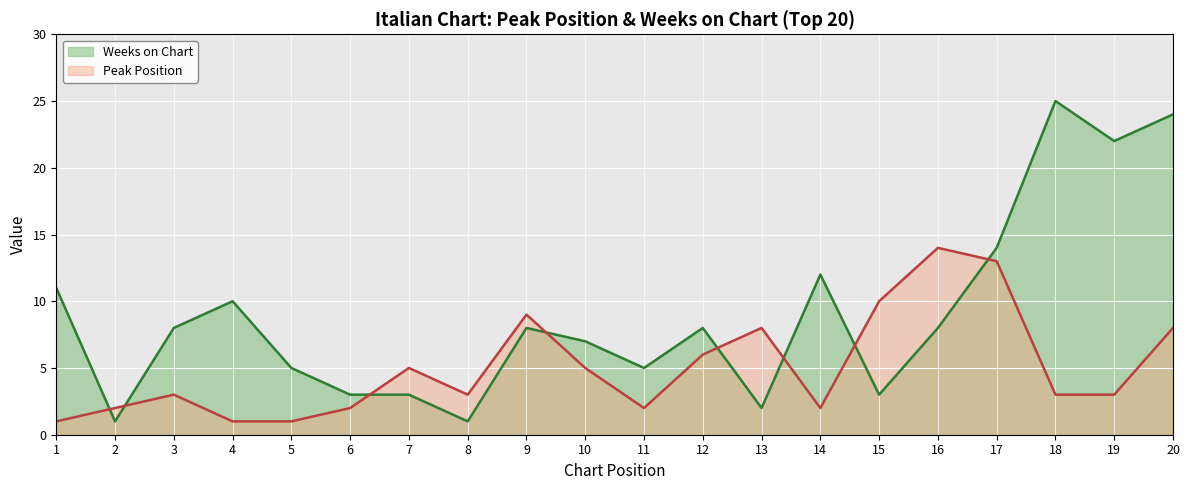

Which label corresponds to the smallest value in the chart?

1